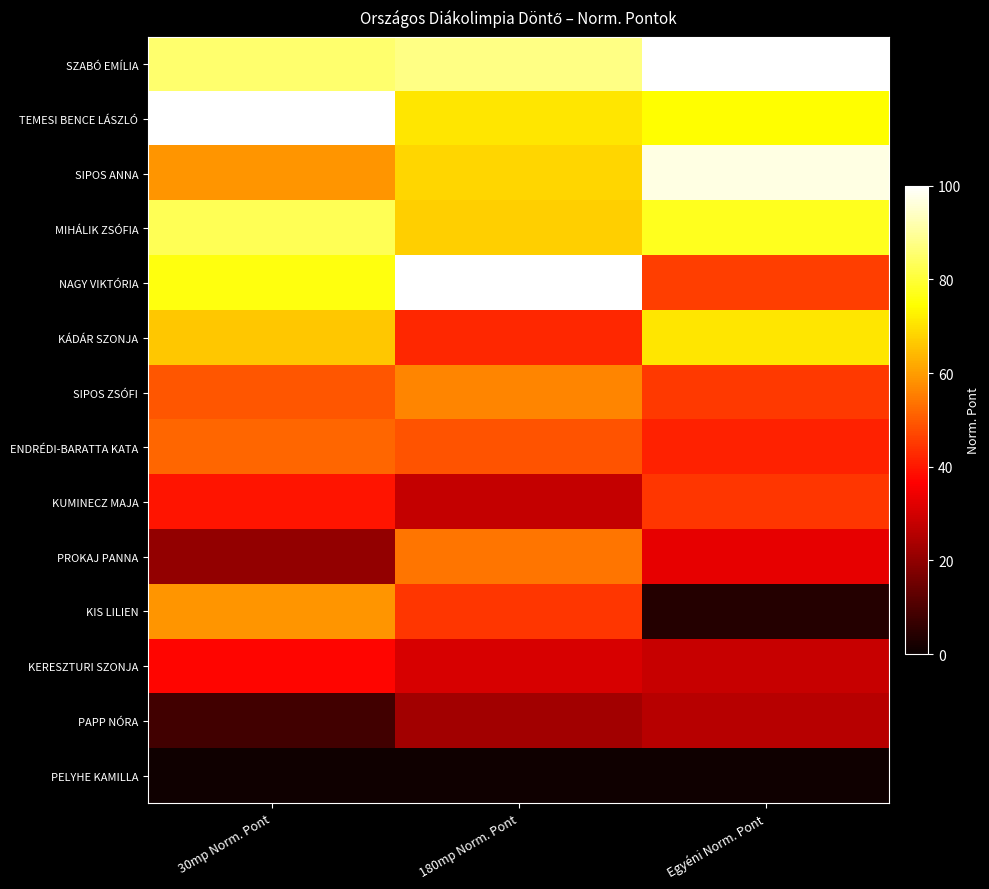

At which category is the sum across all series the highest?

30mp Norm. Pont